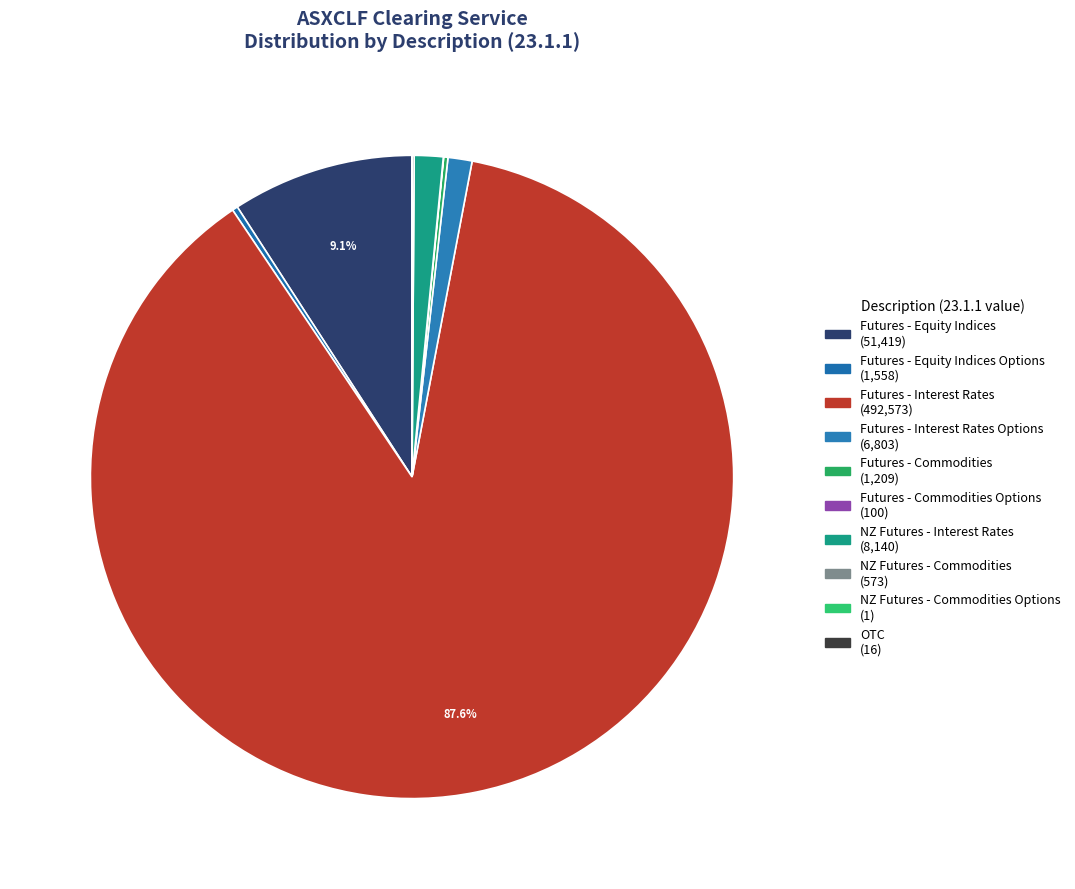

Which slice is the largest?

Futures - Interest Rates